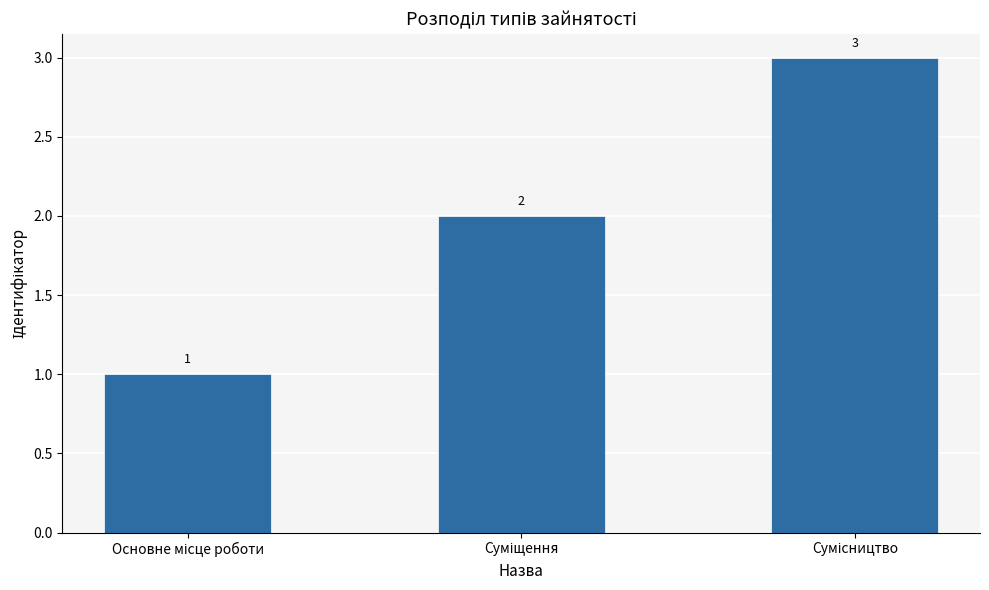

What is the value of the 2nd bar from the left?

2